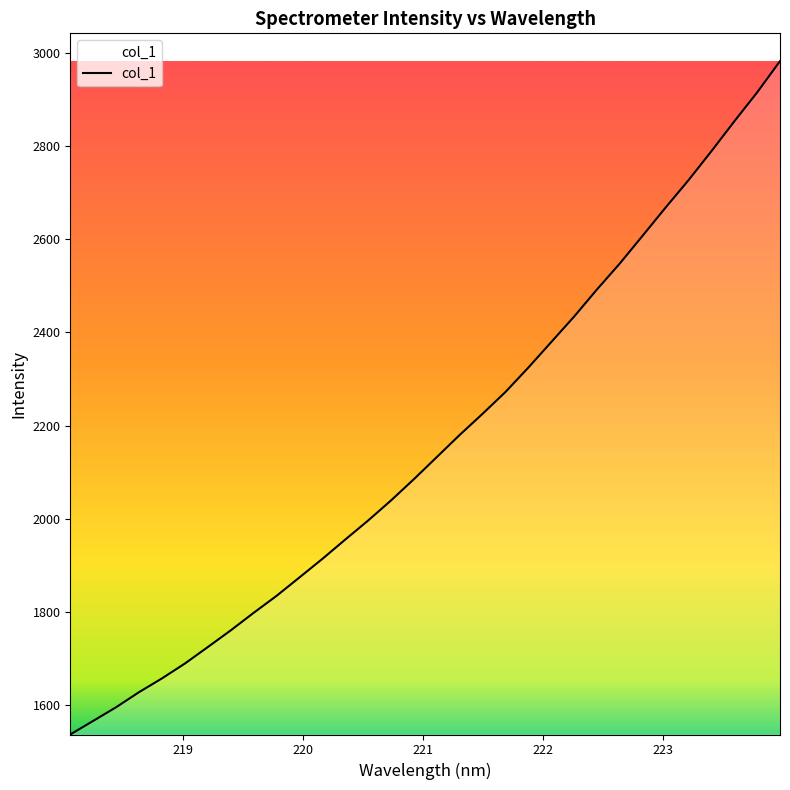

What is the greatest value displayed?

2981.8